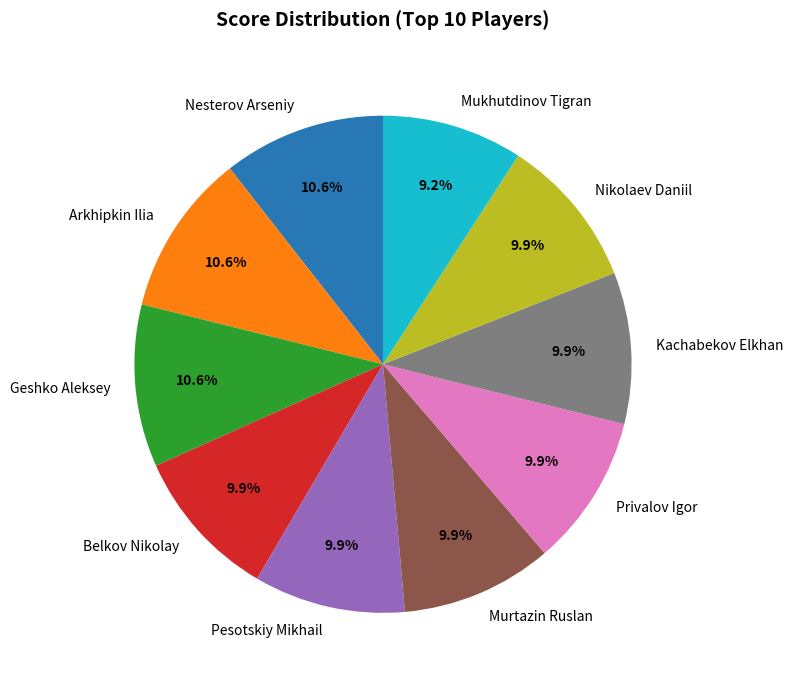

The Arkhipkin Ilia slice represents 4% of the pie. True or false?

False